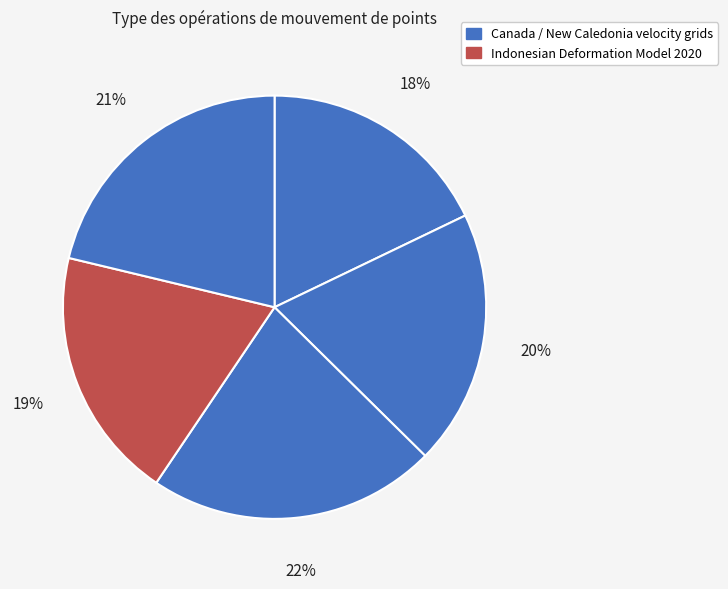

How many slices are in this pie chart?

5